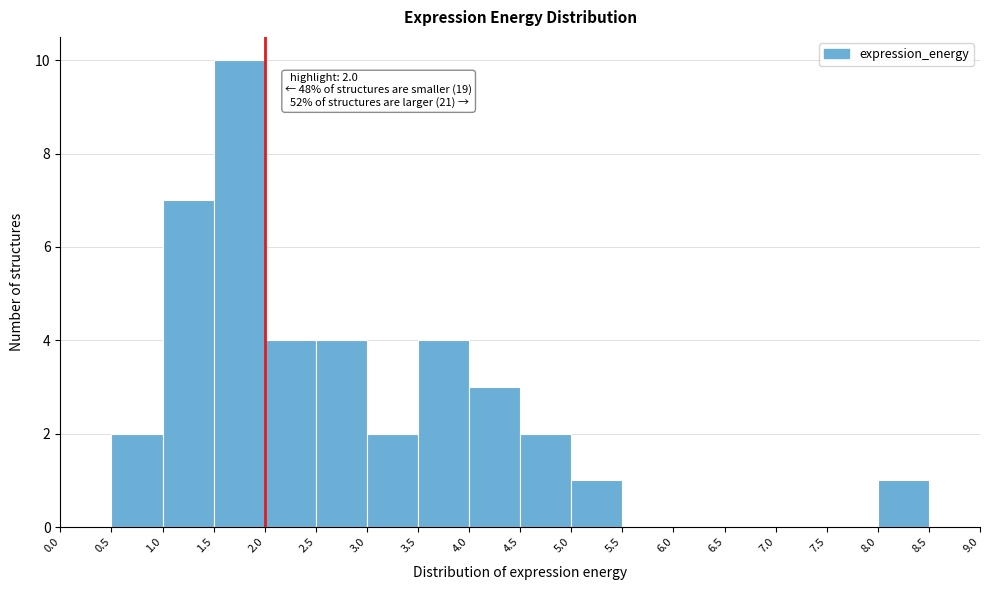

Which range on the x-axis has the tallest bar?

1.5 to 2.0